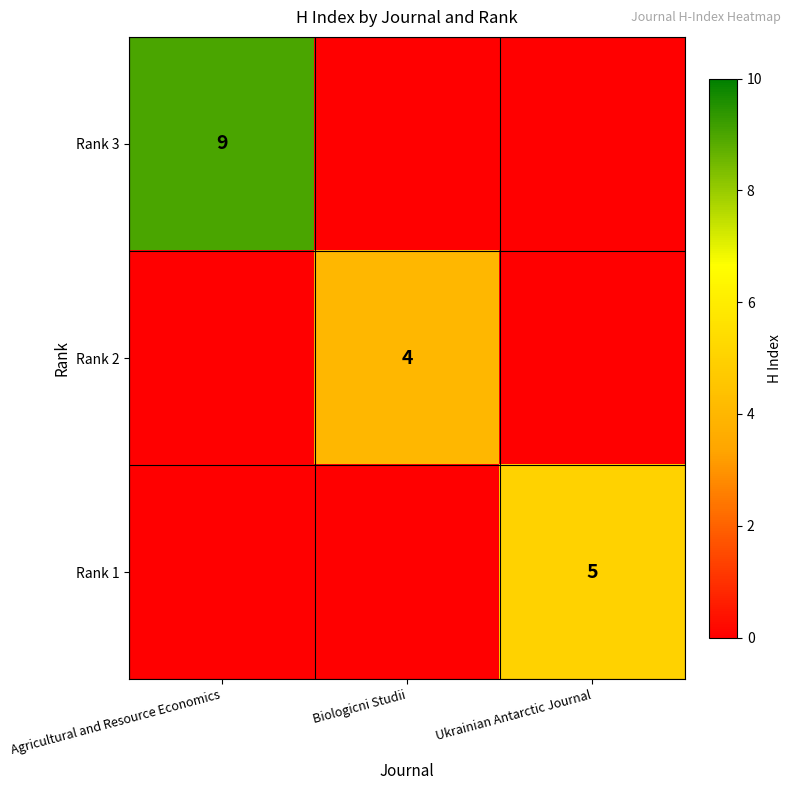

The value of Rank 3 at Agricultural and Resource Economics is 9. True or false?

True